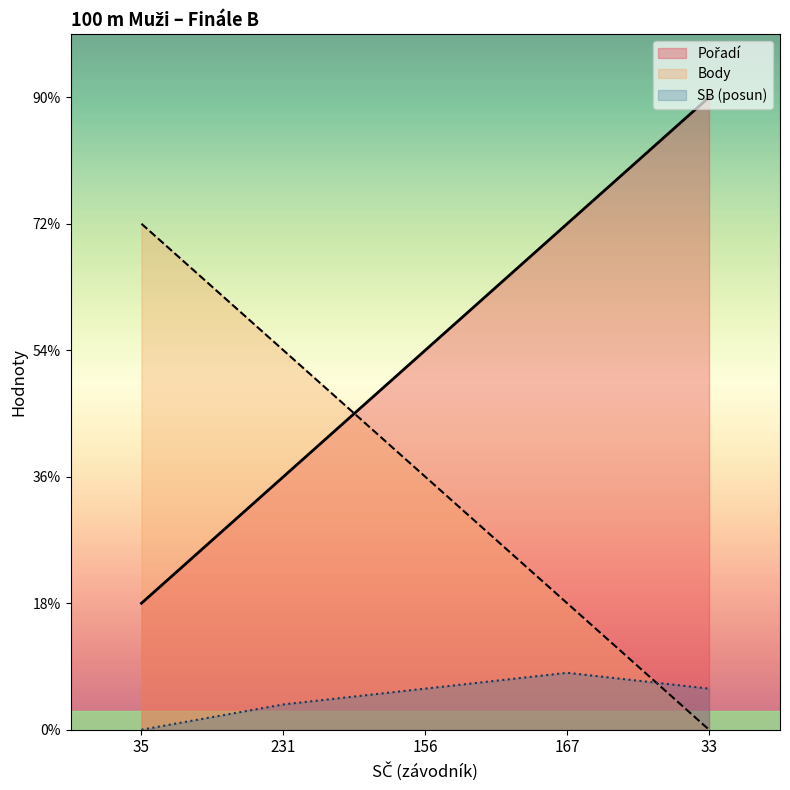

What is the difference between the second highest and minimum values in the Body series?

3.0